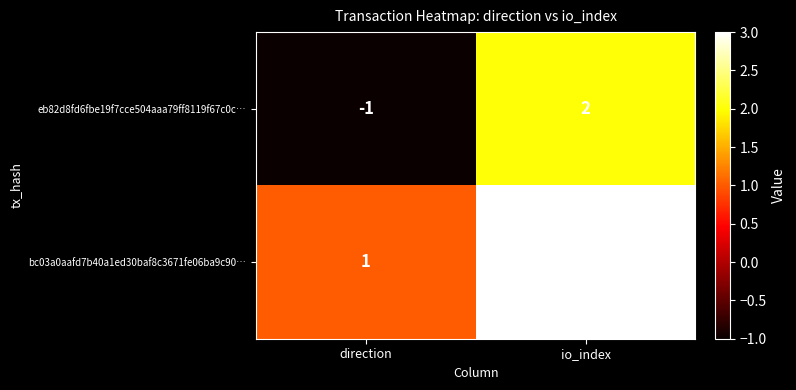

Which series has the widest spread of values?

eb82d8fd6fbe19f7cce504aaa79ff8119f67c0c…